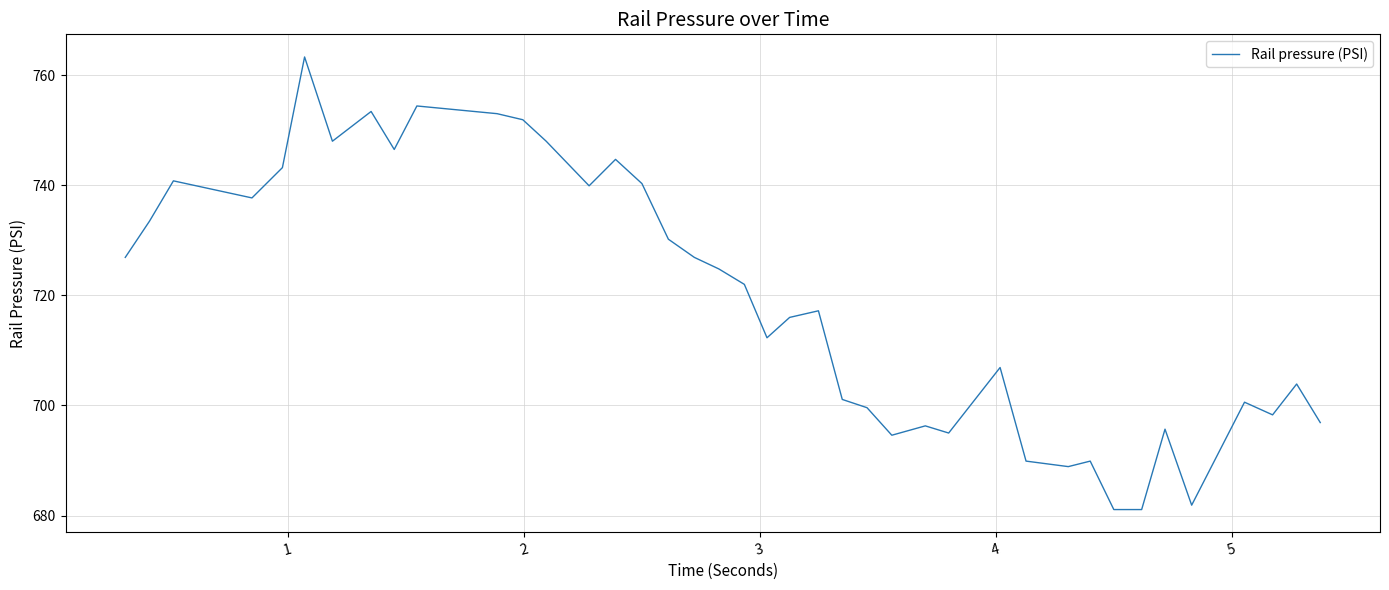

What is the sum of all values?

28776.6